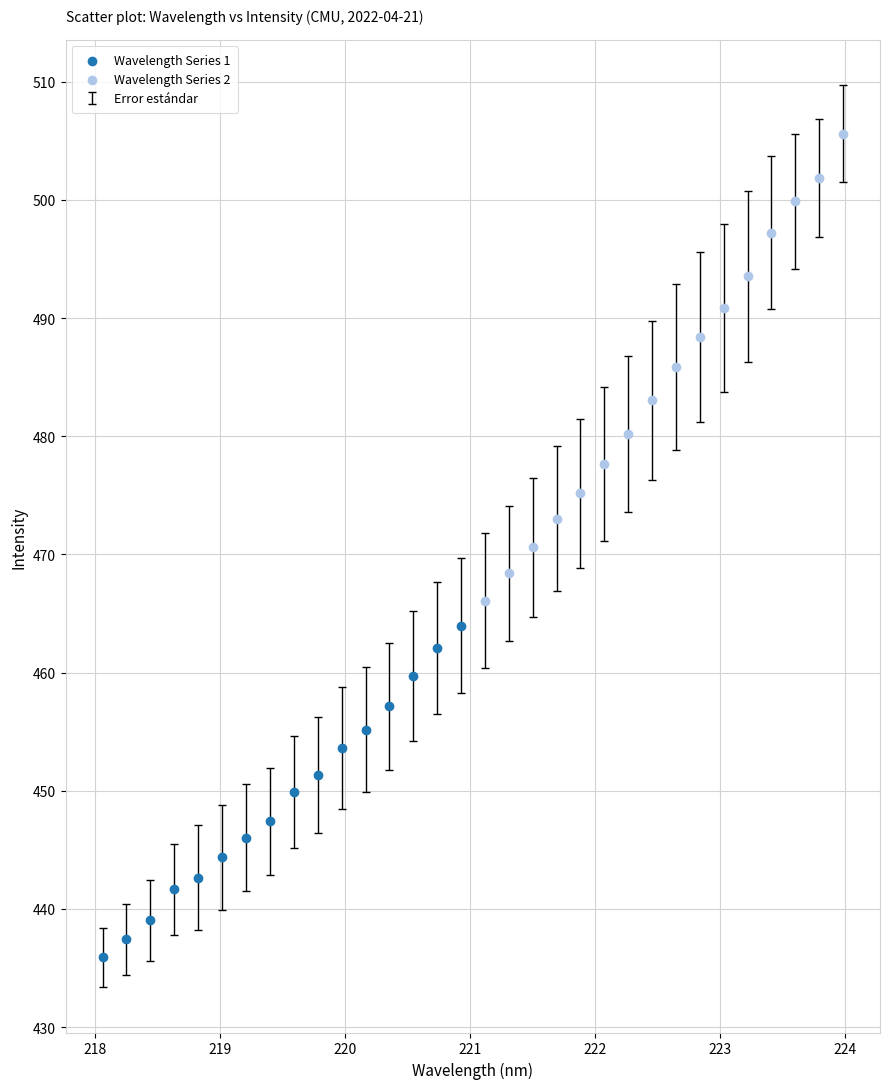

Which series has the widest spread of Y values?

Wavelength Series 2